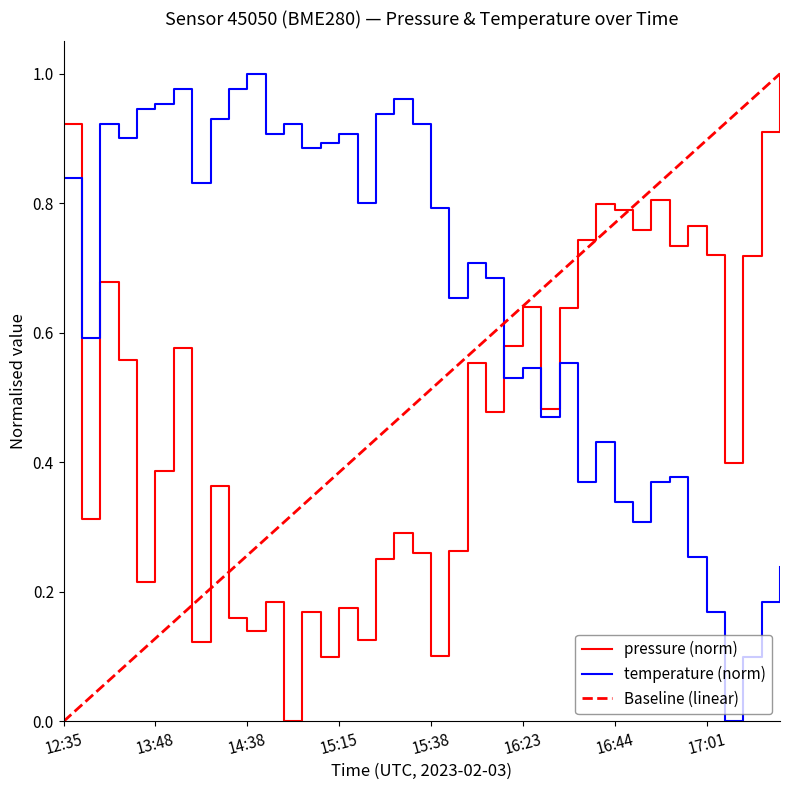

What position from the left is 14:41?

12